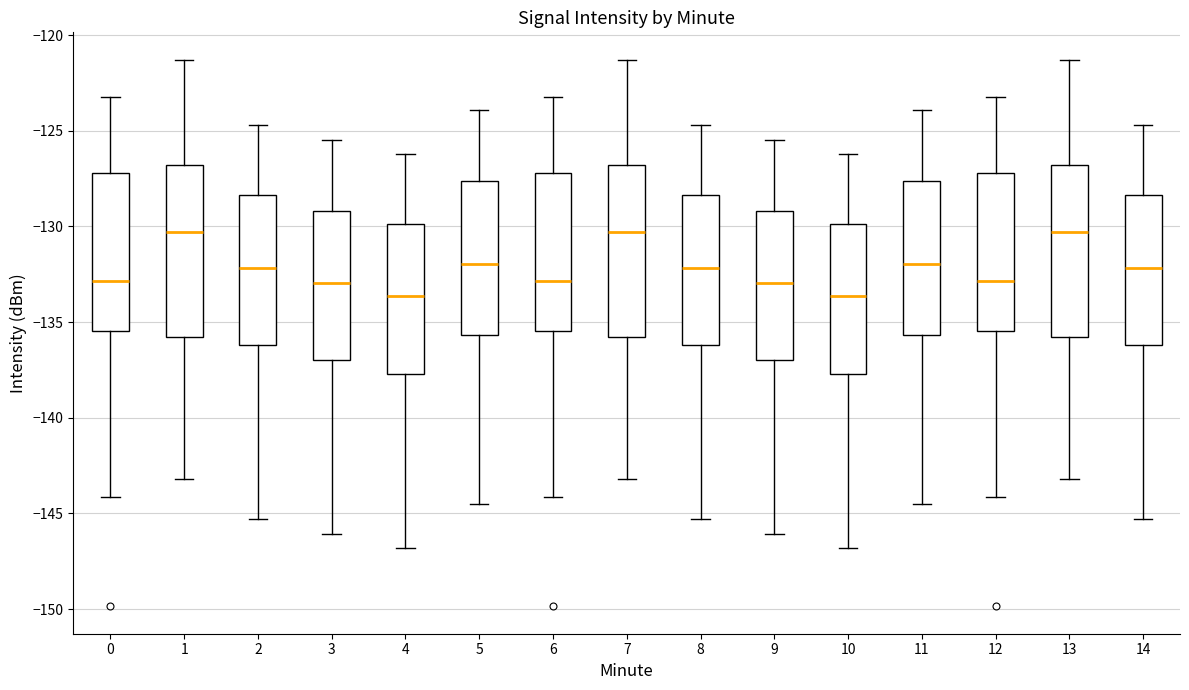

Where does the upper whisker of the box at x = 4 end on the y-axis? The values are not printed on the chart, so give them approximately, as read against the axis.

-126.0